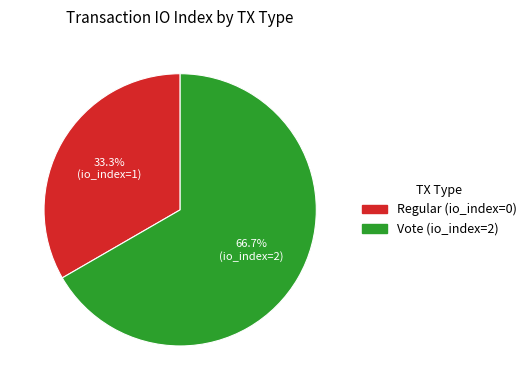

What is the smallest slice in the pie chart?

Regular (io_index=0)